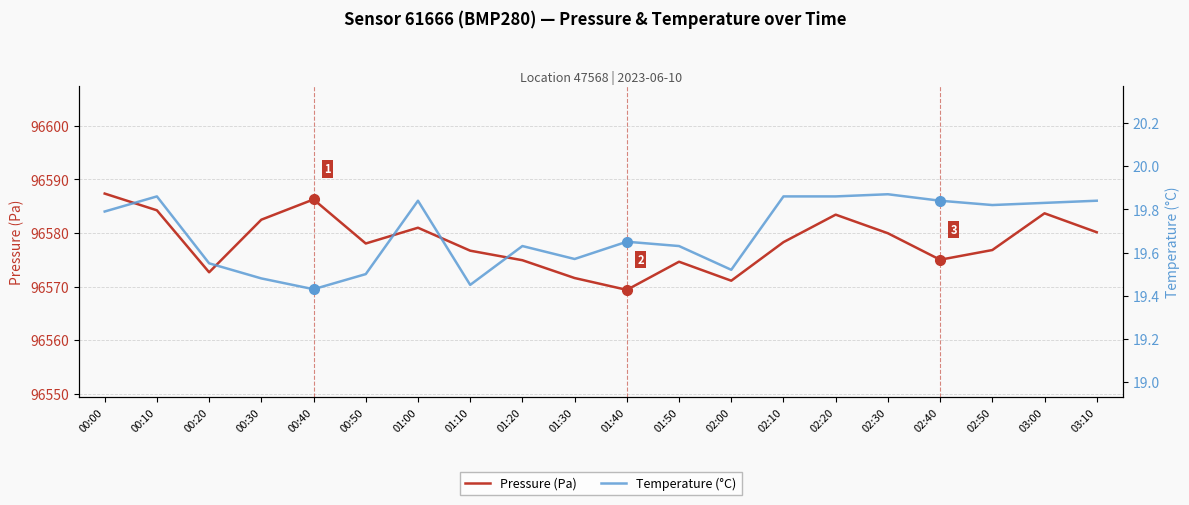

What is the label of the 18th point from the right?

00:20